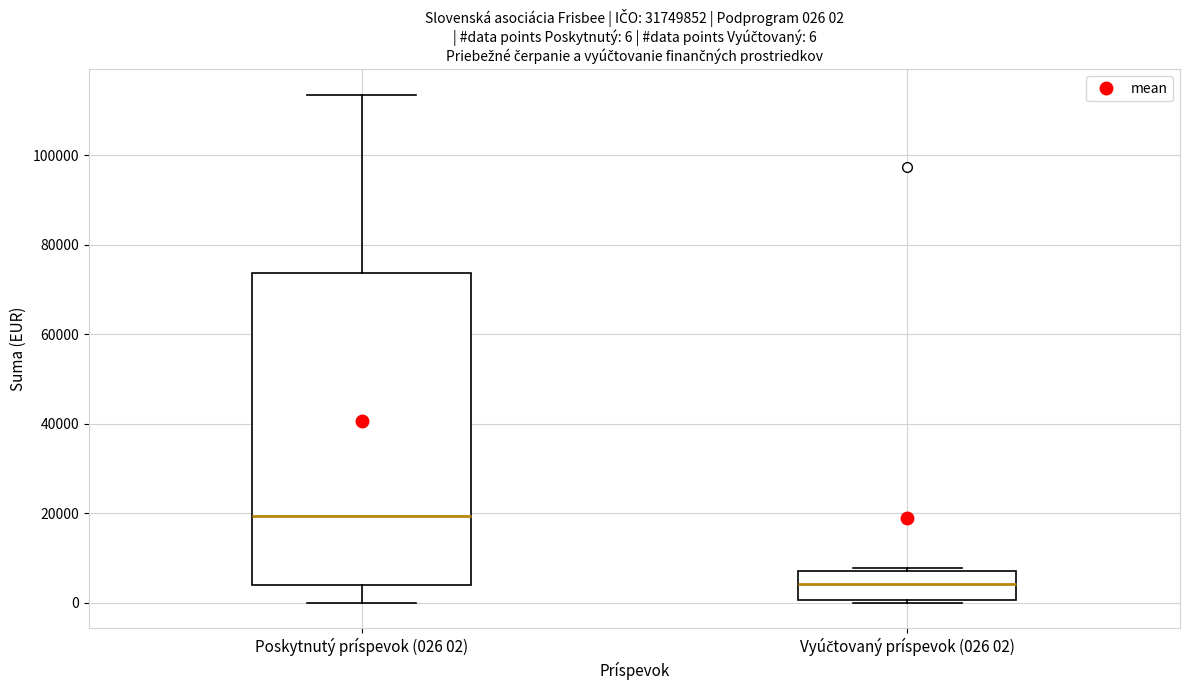

Which box has the lowest median line?

Vyúčtovaný príspevok (026 02)